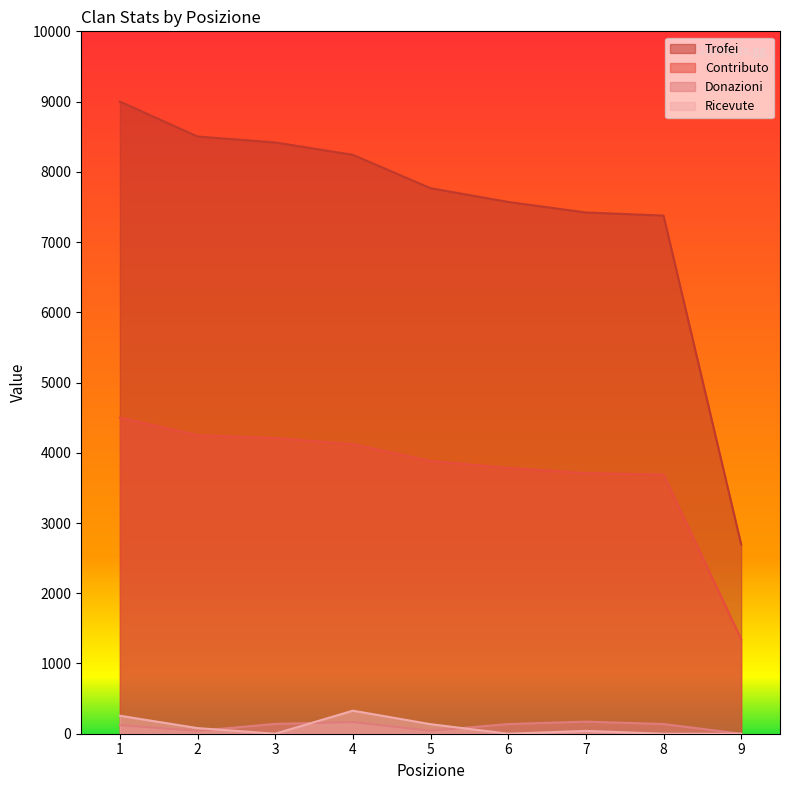

Which series has the largest range (max minus min)?

Trofei